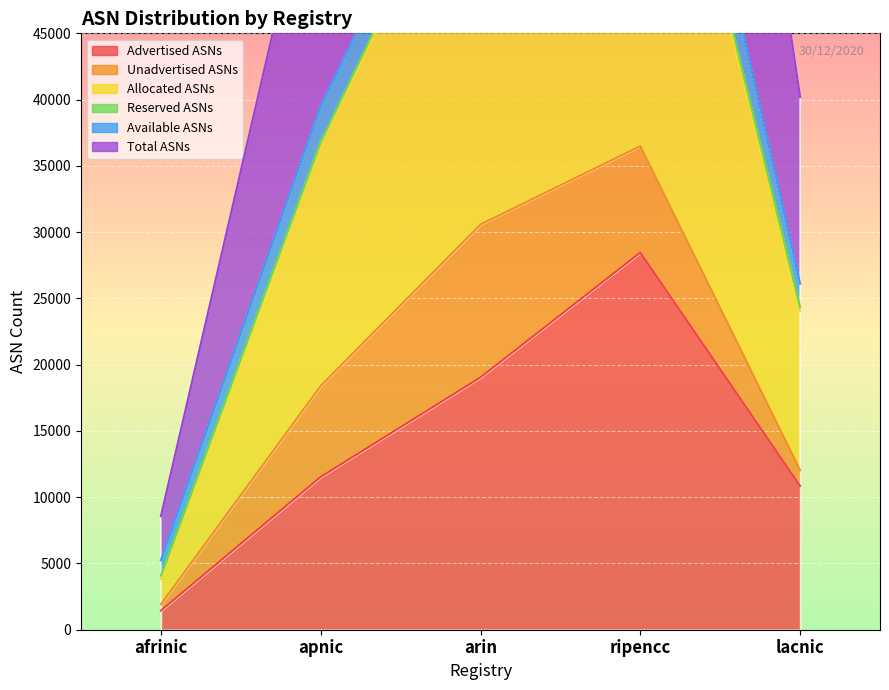

What position from the right is afrinic?

5